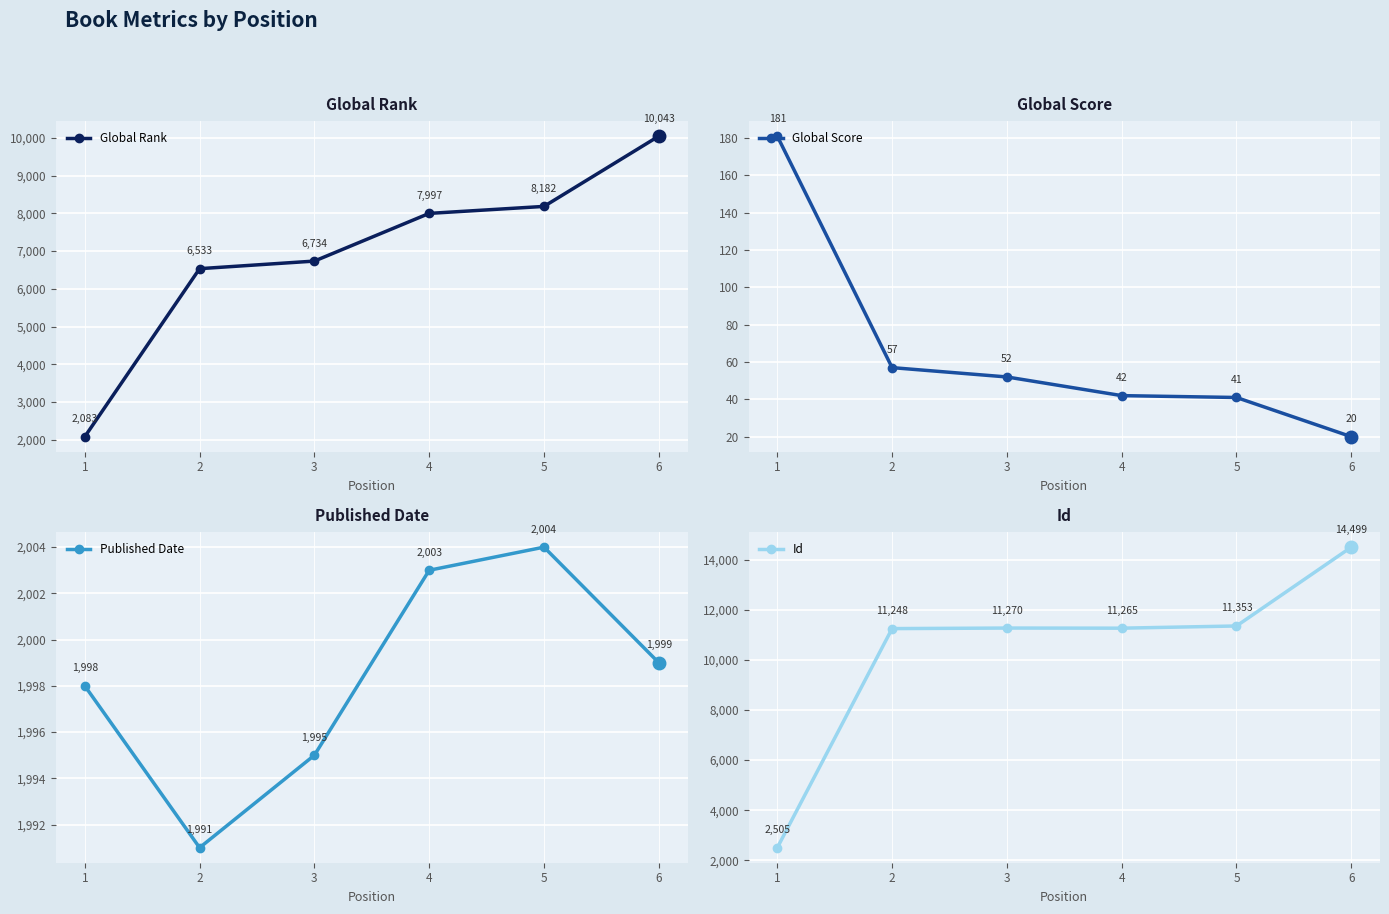

How many values in the Global Rank series exceed 7997?

2